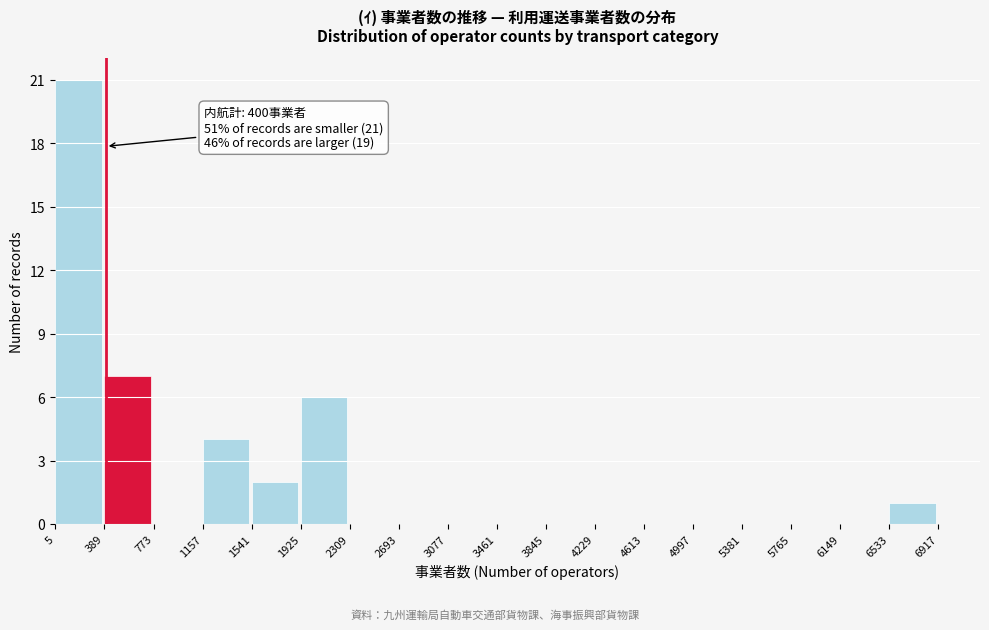

Which range on the x-axis has the tallest bar?

5 to 389